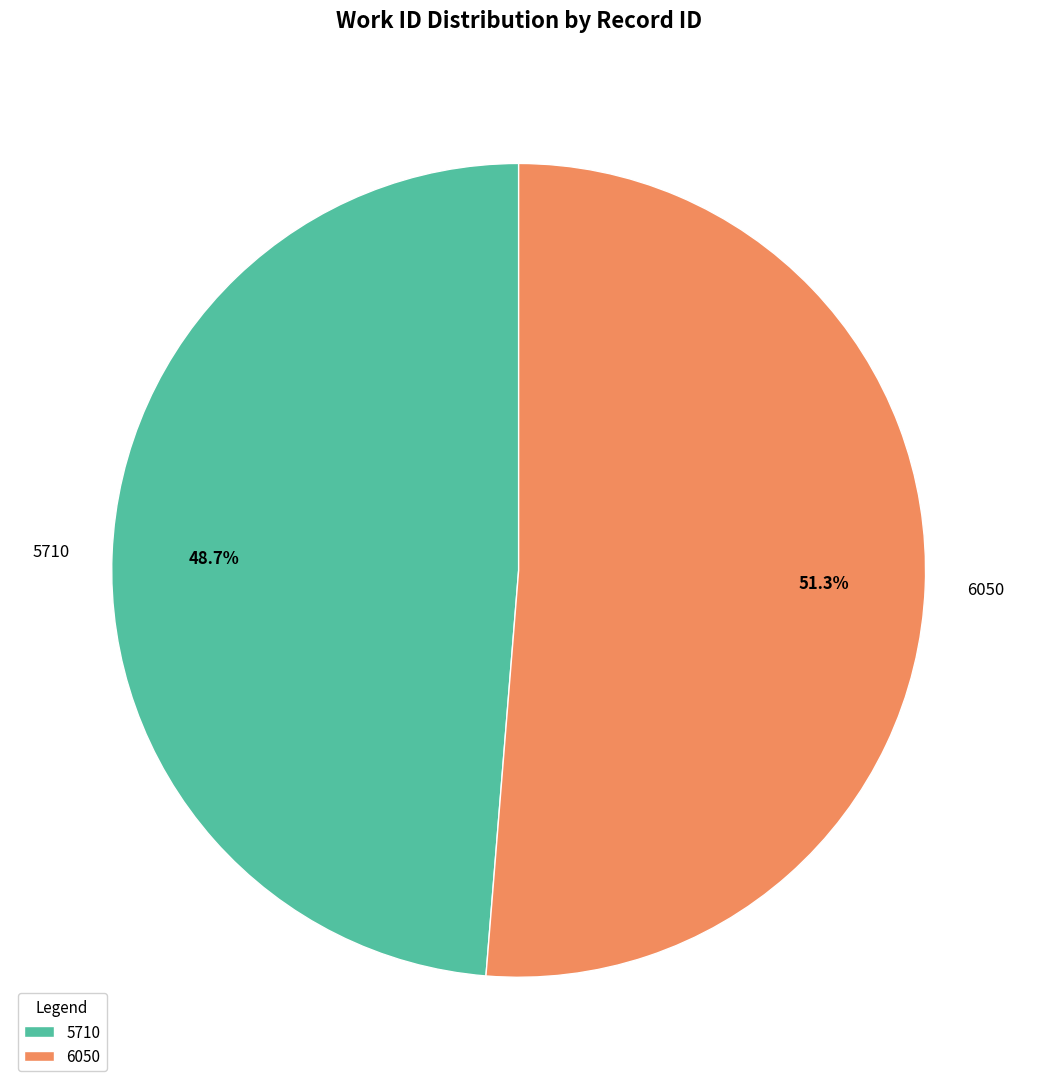

Rank the categories by value from highest to lowest.

6050, 5710